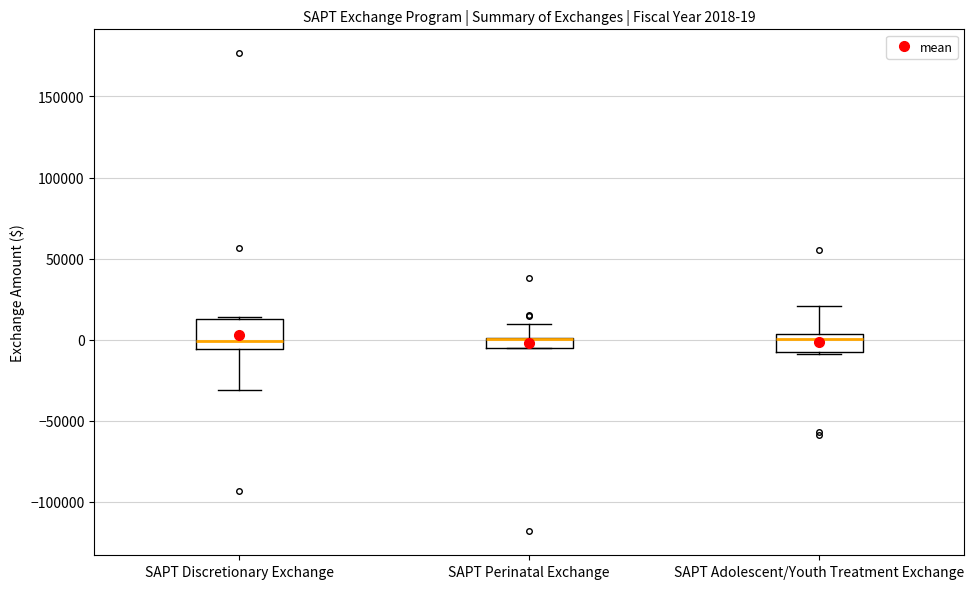

Which box is the tallest, from its lower edge to its upper edge?

SAPT Discretionary Exchange